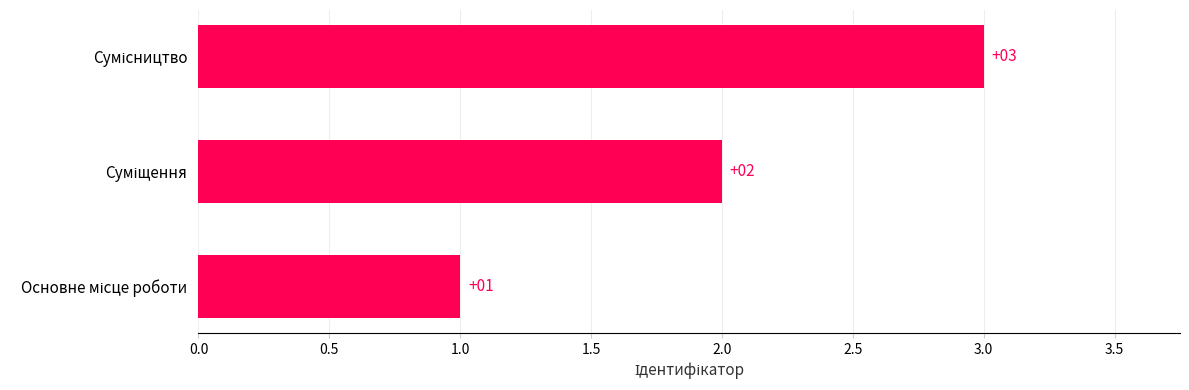

What is the greatest value displayed?

3